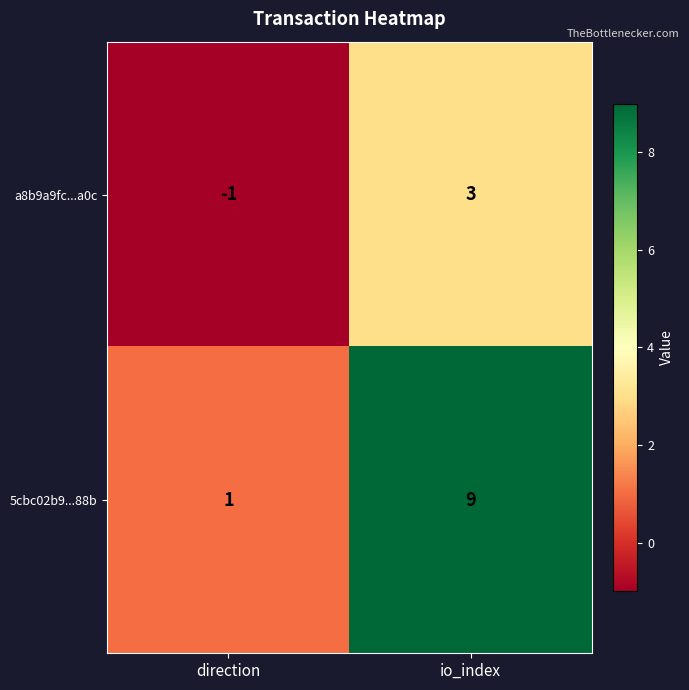

What value does the a8b9a9fc...a0c series have at io_index?

3